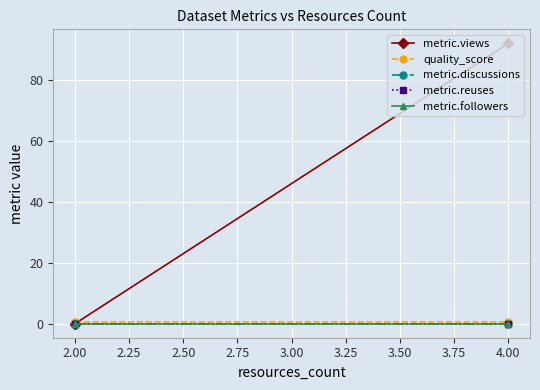

Is it true that metric.followers equals 0.0 at 2.00?

True